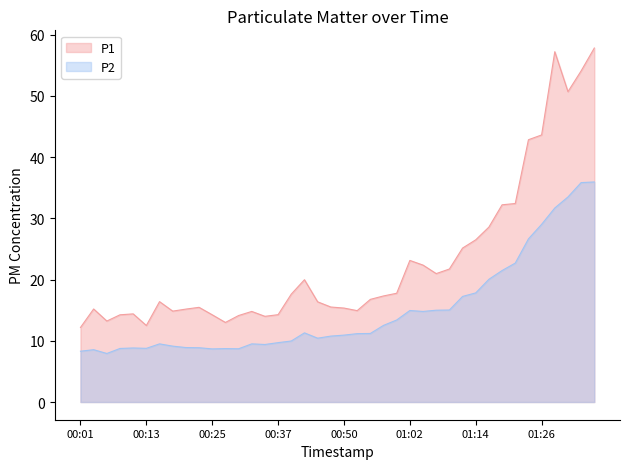

Rank the series by their average value, from highest to lowest.

P1, P2